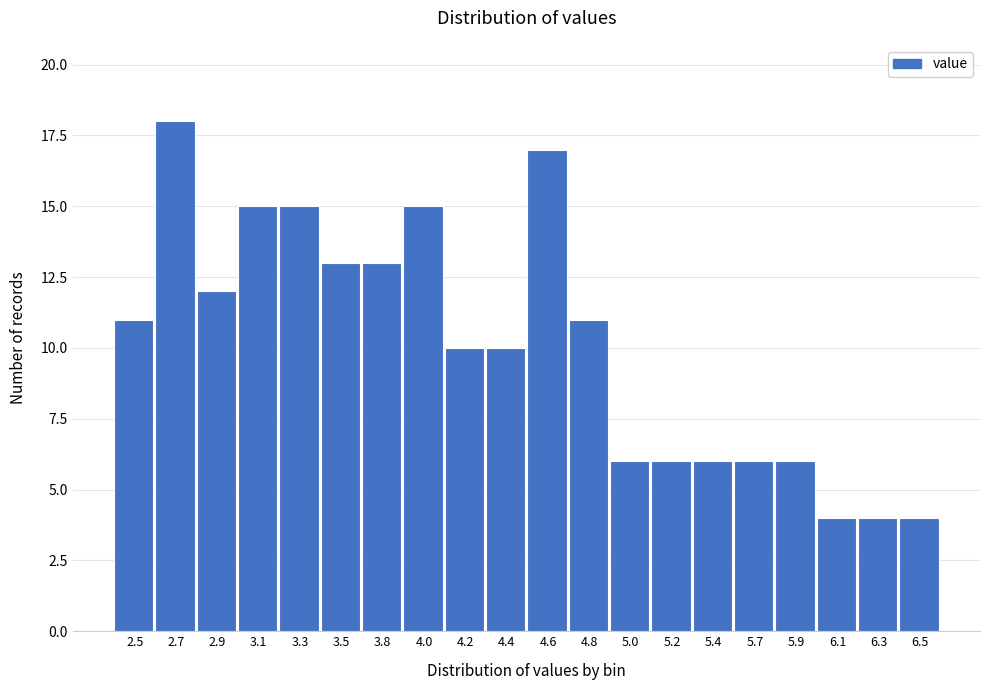

Reading right to left, list all the values displayed in this chart.

6.5=4	6.3=4	6.1=4	5.9=6	5.7=6	5.4=6	5.2=6	5.0=6	4.8=11	4.6=17	4.4=10	4.2=10	4.0=15	3.8=13	3.5=13	3.3=15	3.1=15	2.9=12	2.7=18	2.5=11